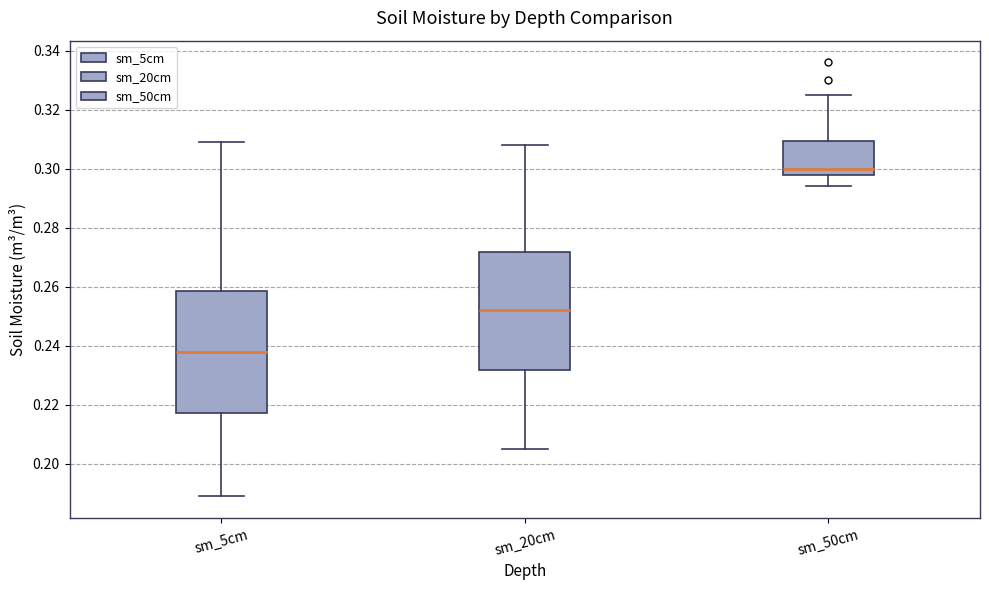

Reading left to right, read every box against the y-axis: the position of its median line, the range the box covers, and the ends of its whiskers. The values are not printed on the chart, so give them approximately, as read against the axis.

sm_5cm: median 0.238, box 0.218 to 0.258, whiskers 0.190 to 0.310
sm_20cm: median 0.252, box 0.232 to 0.272, whiskers 0.206 to 0.308
sm_50cm: median 0.300, box 0.298 to 0.310, whiskers 0.294 to 0.326